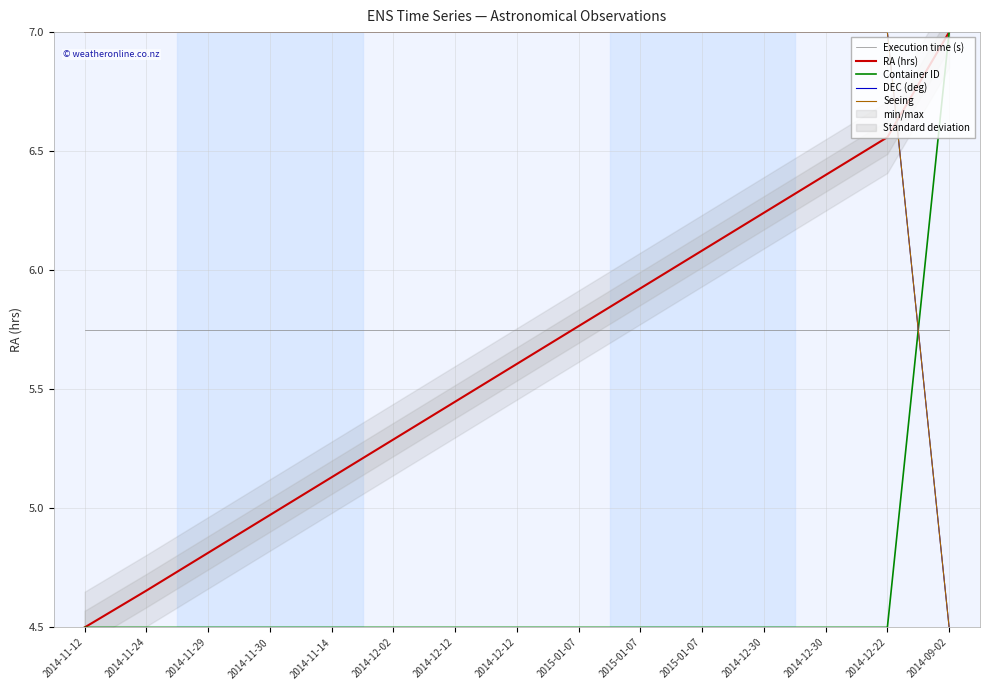

What value does the Execution time (s) series have at 2014-12-02?

5.8